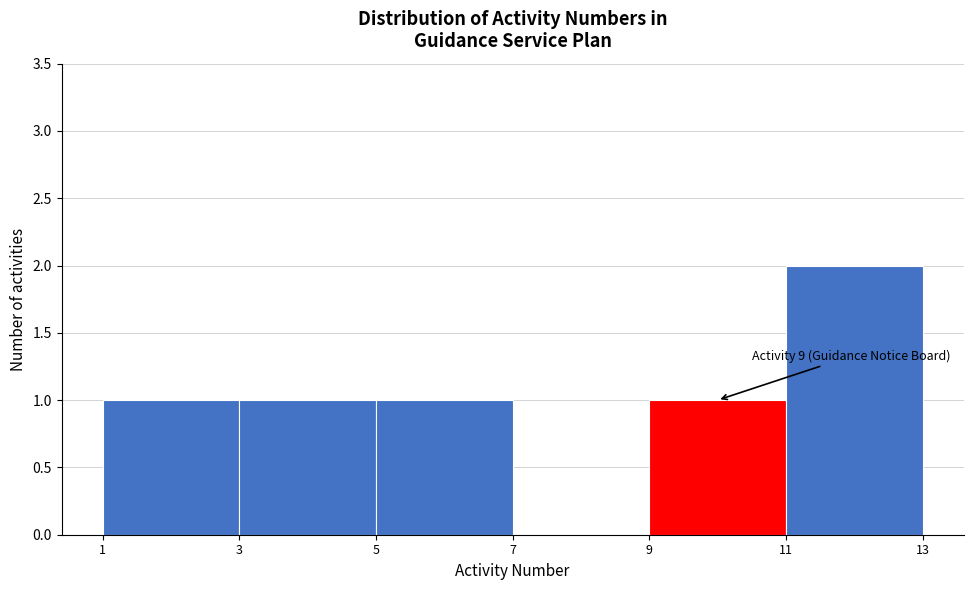

Reading right to left, transcribe all the data shown in this chart.

11=2	9=1	7=0	5=1	3=1	1=1